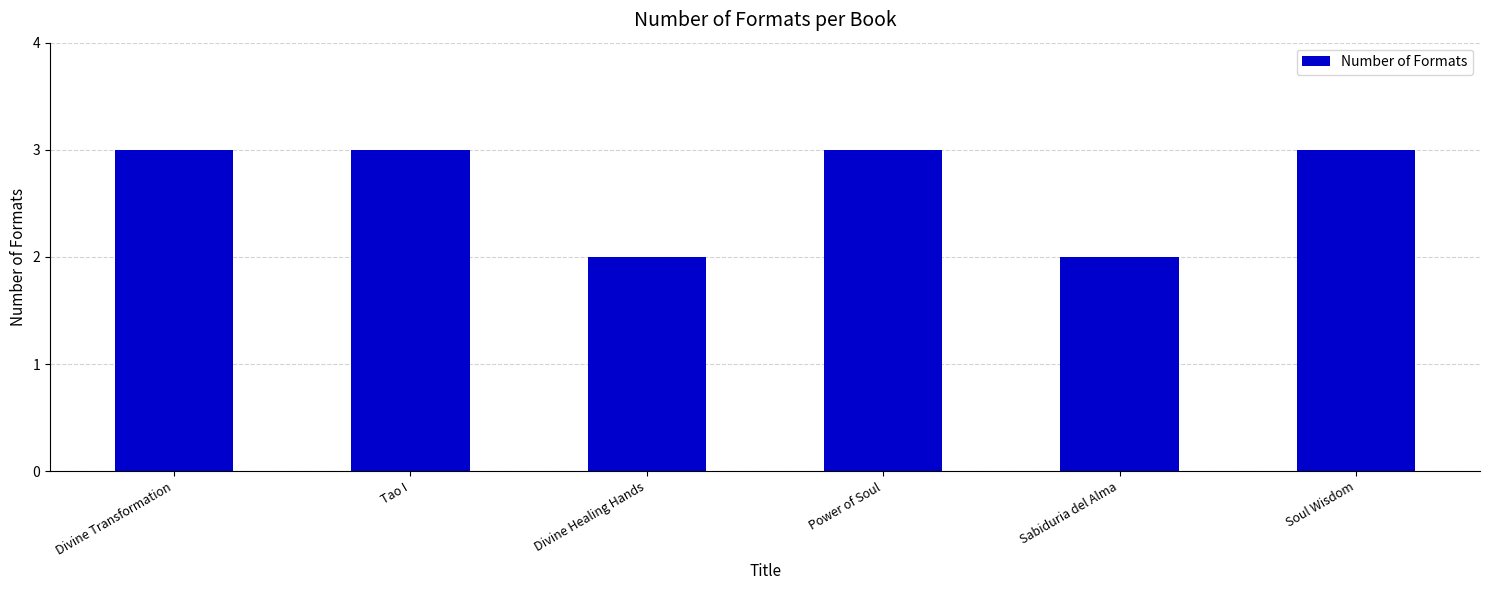

What is the difference between the maximum and minimum values?

1